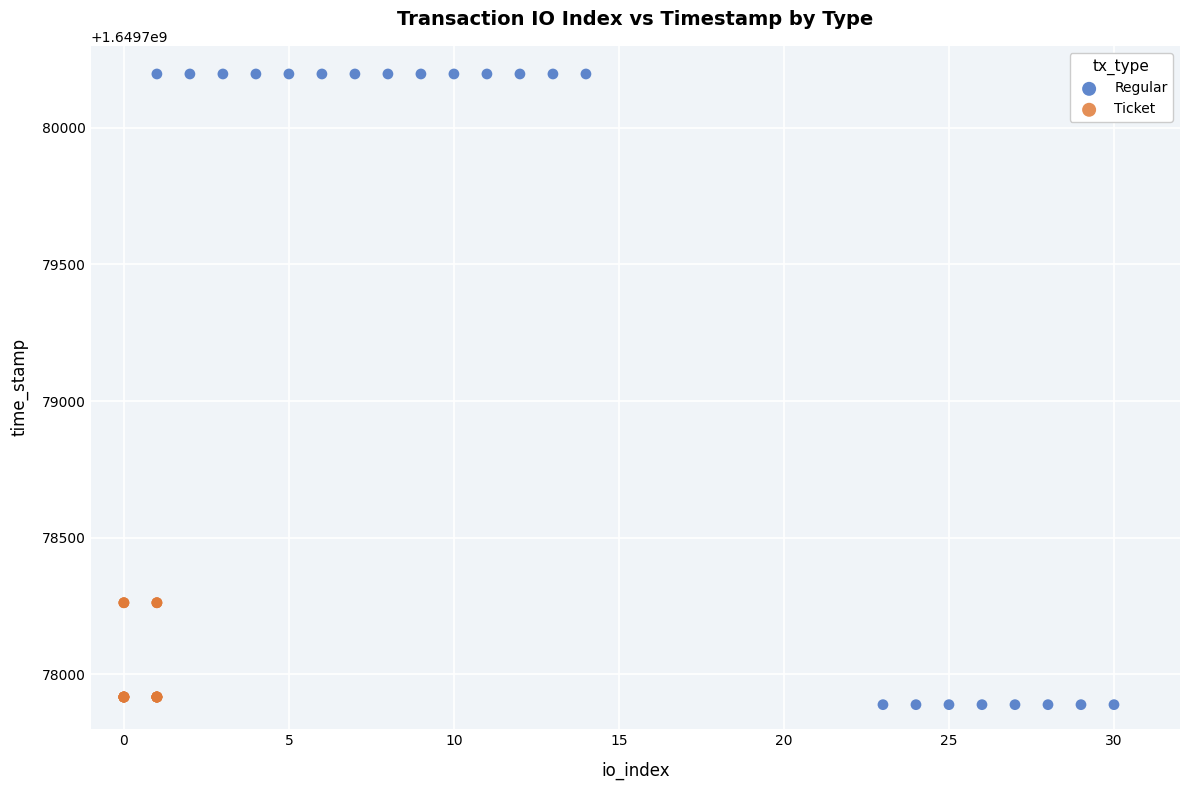

Which series contains the highest Y value?

Regular